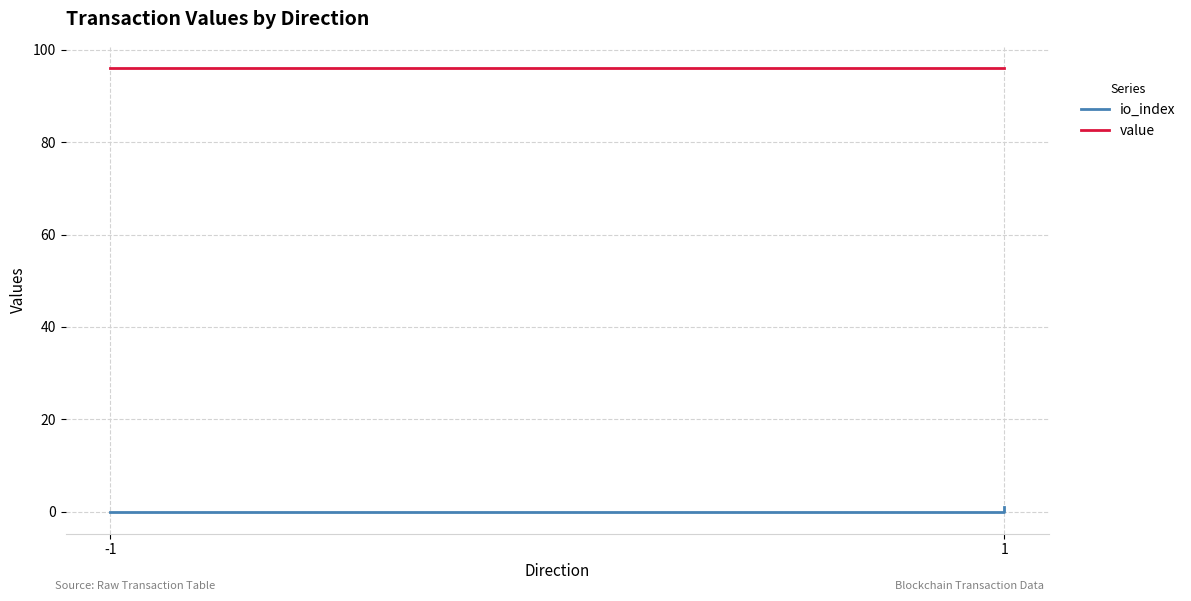

True or false: value and io_index intersect in this chart.

False